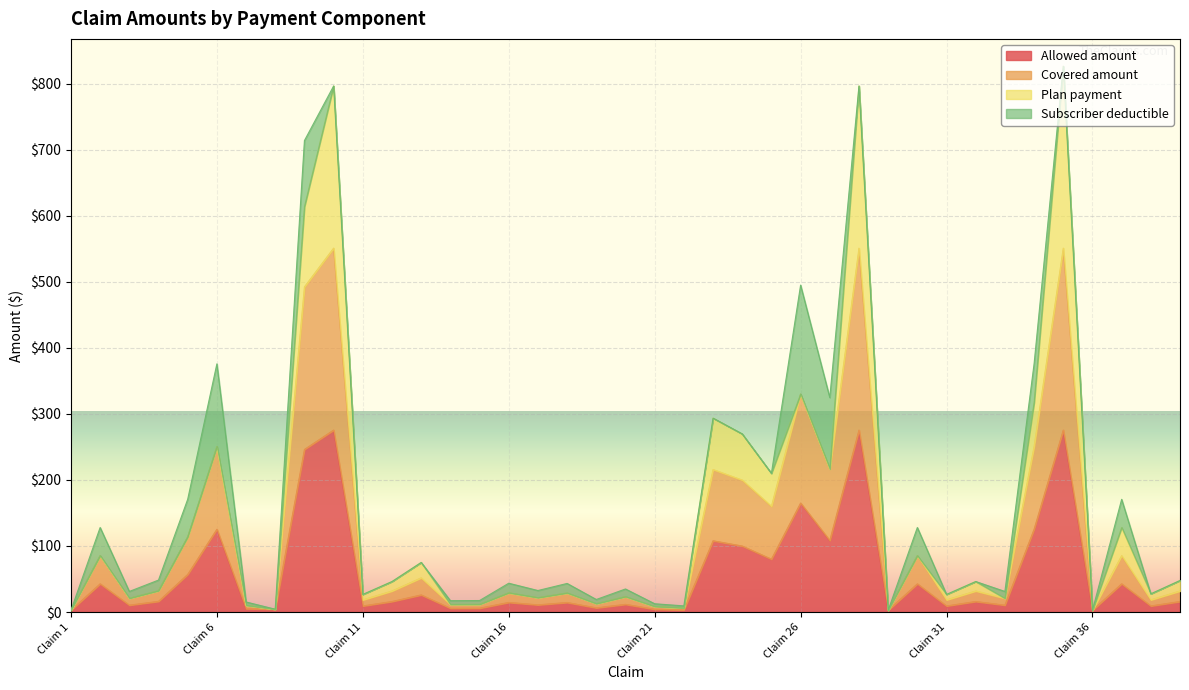

At which category is the sum across all series the highest?

Claim 10